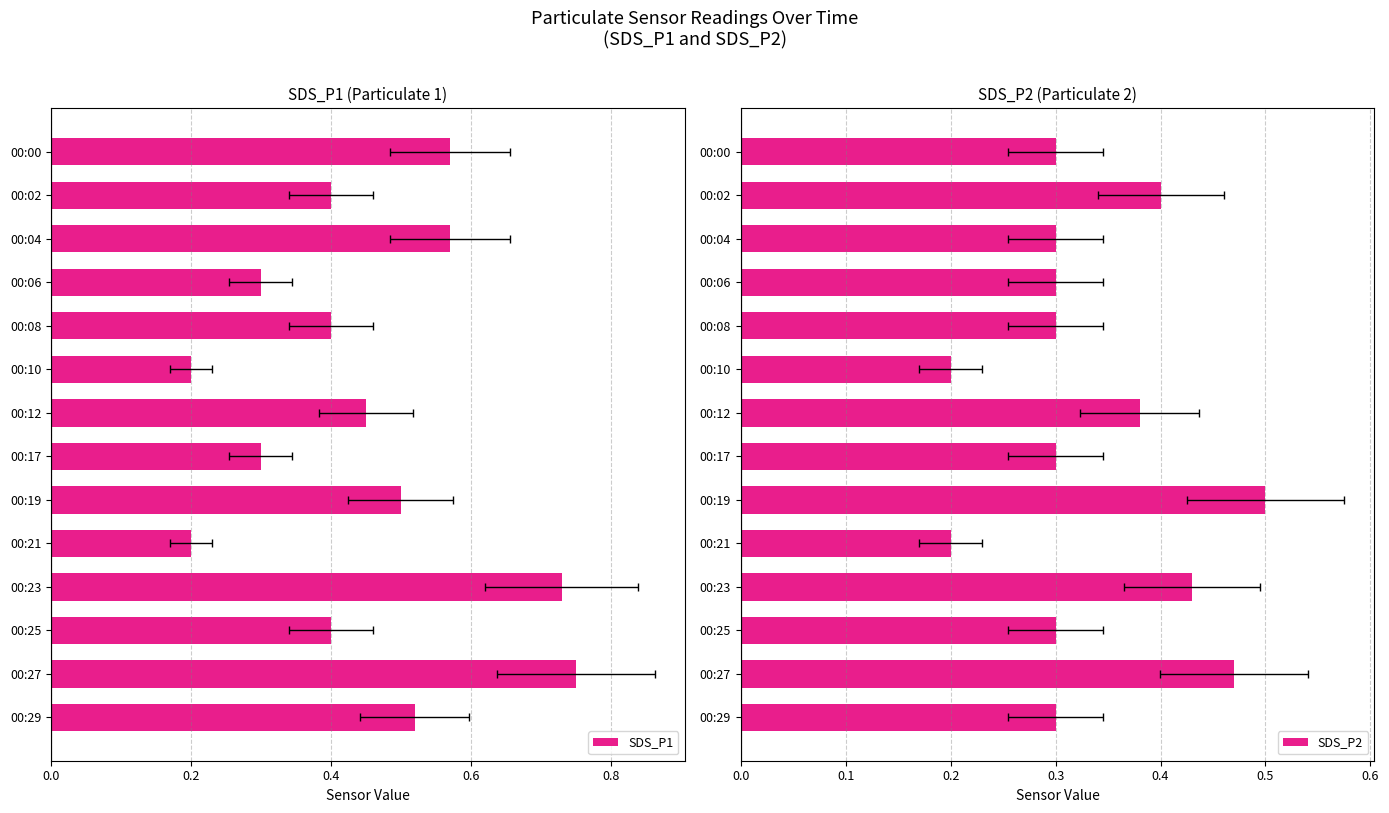

What is the difference between the second highest and minimum values in the SDS_P2 series?

0.3